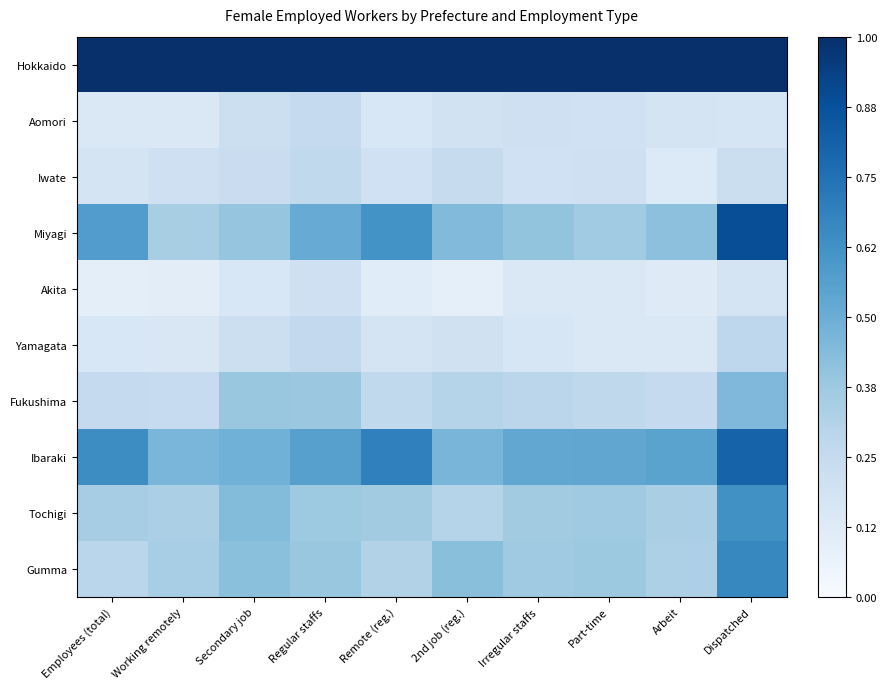

List the series in order of their peak value, lowest first.

Akita, Aomori, Iwate, Yamagata, Fukushima, Tochigi, Gumma, Ibaraki, Miyagi, Hokkaido